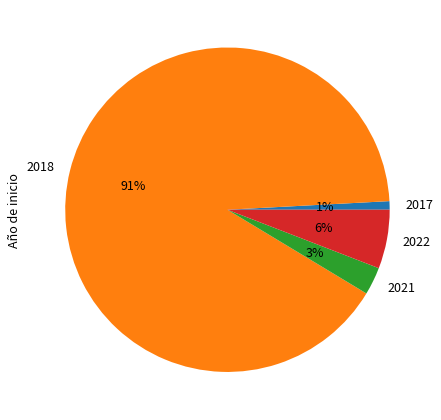

To the nearest percent, what percentage of the pie is 2022?

6%